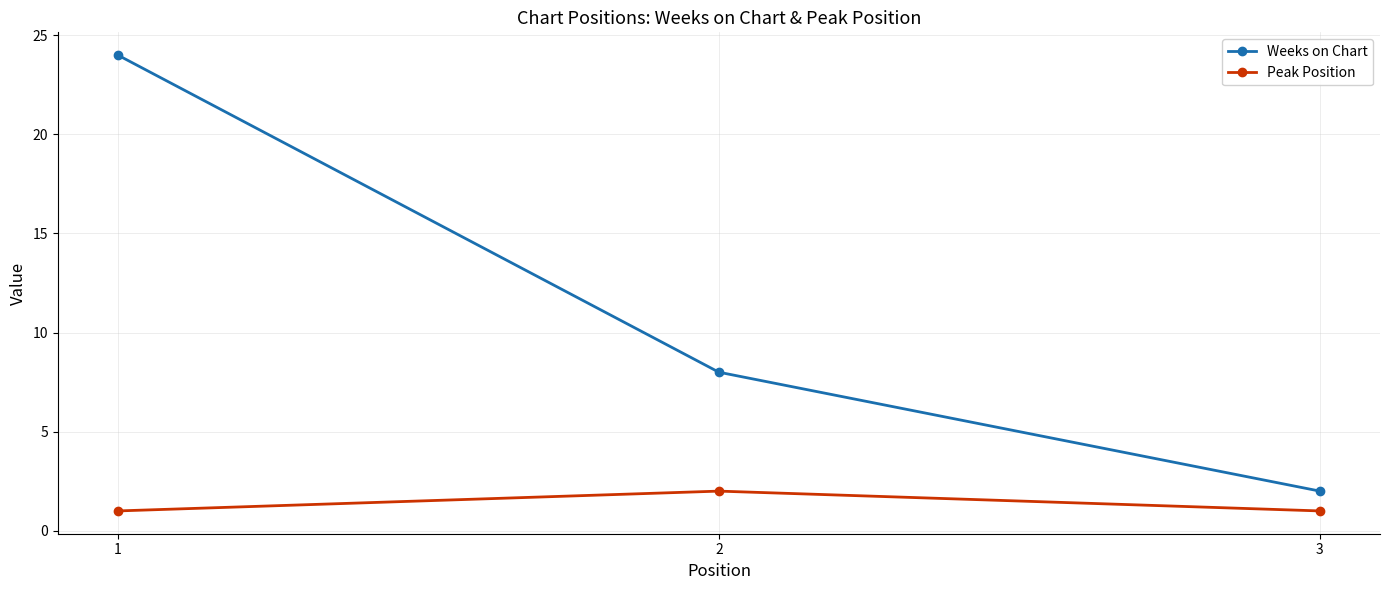

Which series changed the most between 2 and 3?

Weeks on Chart